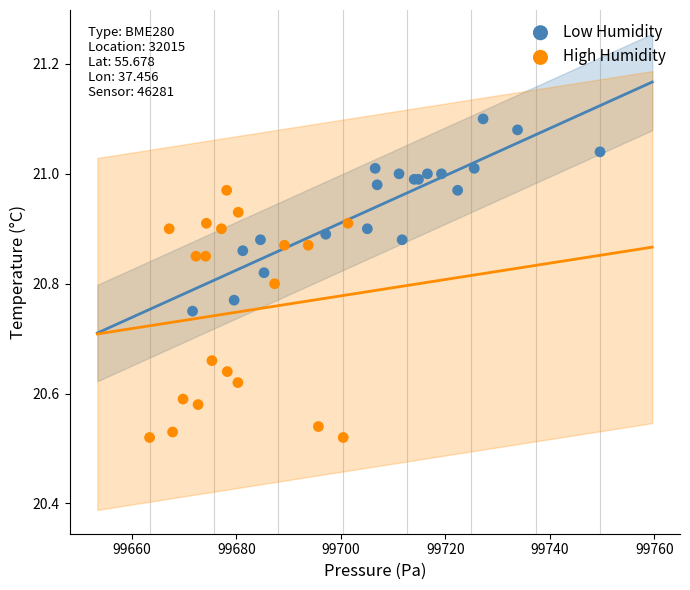

Which series reaches the minimum Y coordinate?

High Humidity